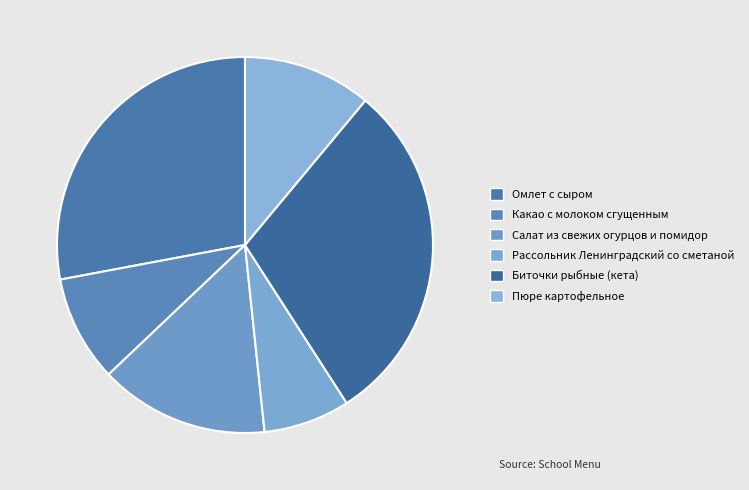

To the nearest percent, what percentage of the pie is Какао с молоком сгущенным?

9%